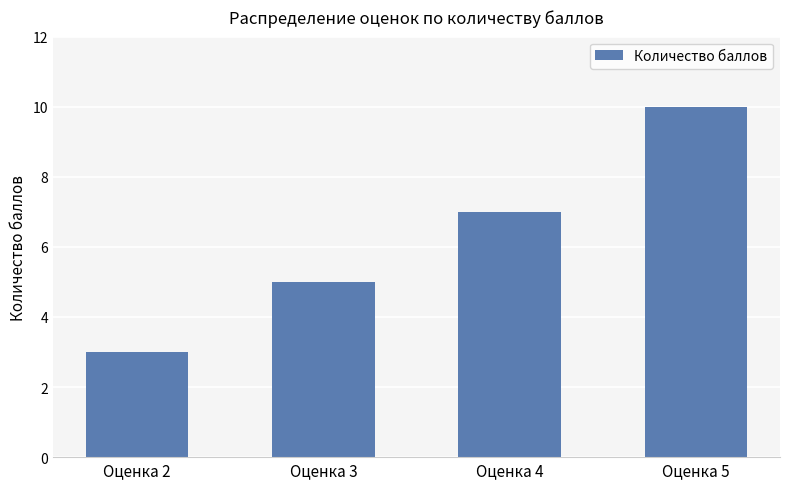

Reading left to right, extract all data points from this chart.

3	5	7	10